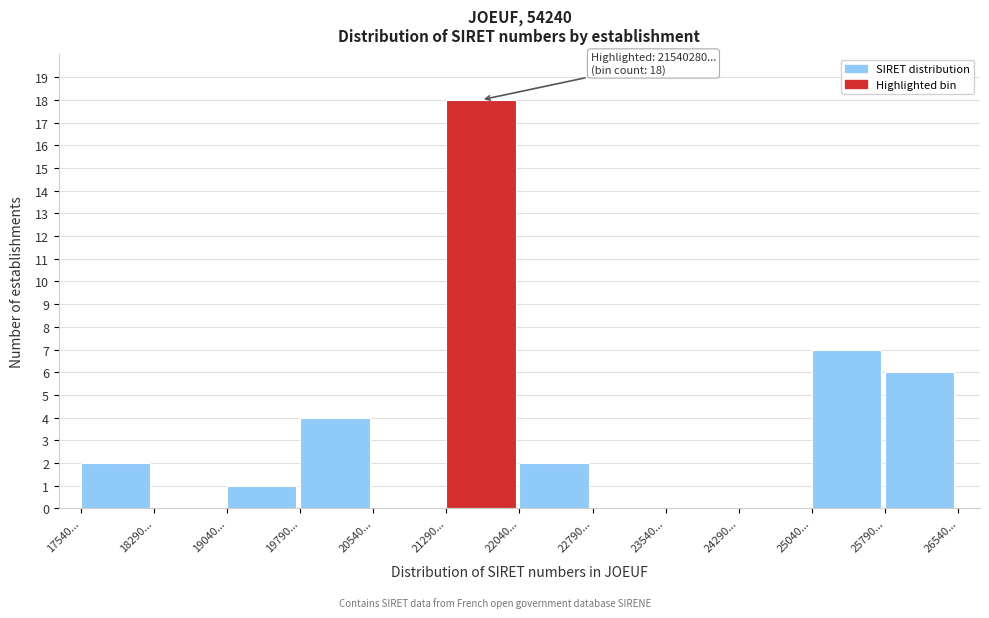

Reading left to right, what are all the values shown in this chart?

17540...=2	18290...=0	19040...=1	19790...=4	20540...=0	21290...=18	22040...=2	22790...=0	23540...=0	24290...=0	25040...=7	25790...=6